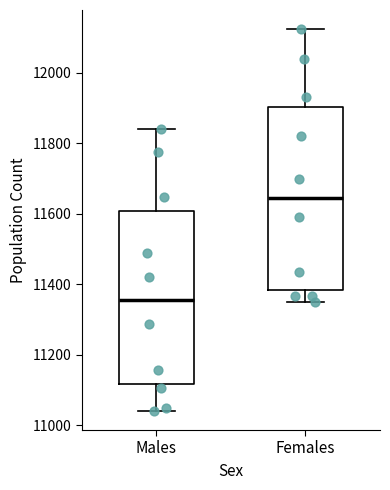

Where does the median line of the box for Females sit on the y-axis? The values are not printed on the chart, so give them approximately, as read against the axis.

11640